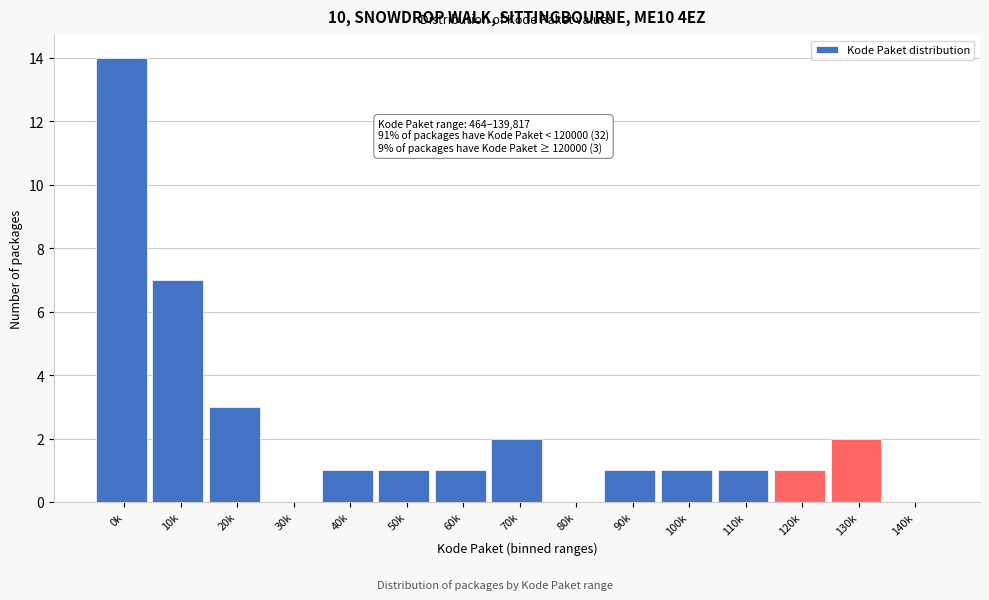

Reading left to right, what are all the values shown in this chart?

0k=14	10k=7	20k=3	30k=0	40k=1	50k=1	60k=1	70k=2	80k=0	90k=1	100k=1	110k=1	120k=1	130k=2	140k=0